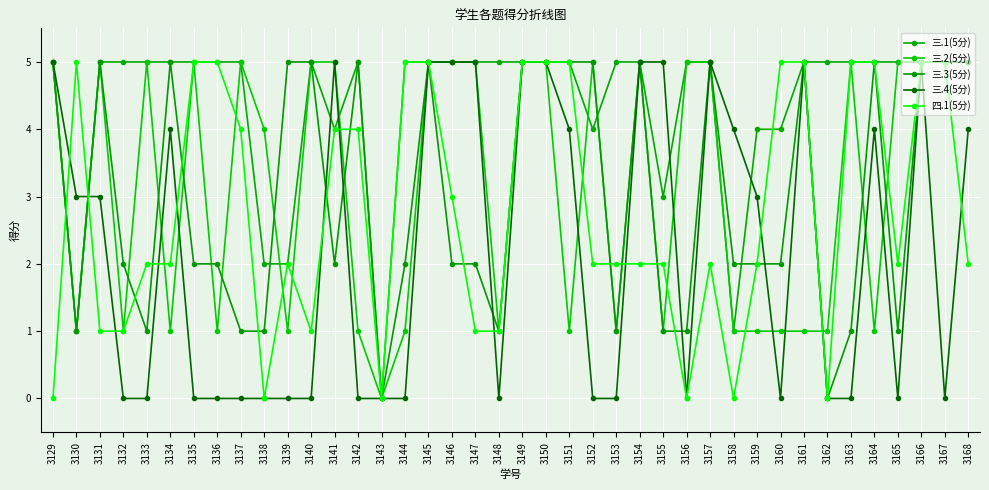

What is the total value across all series at 3166?

25